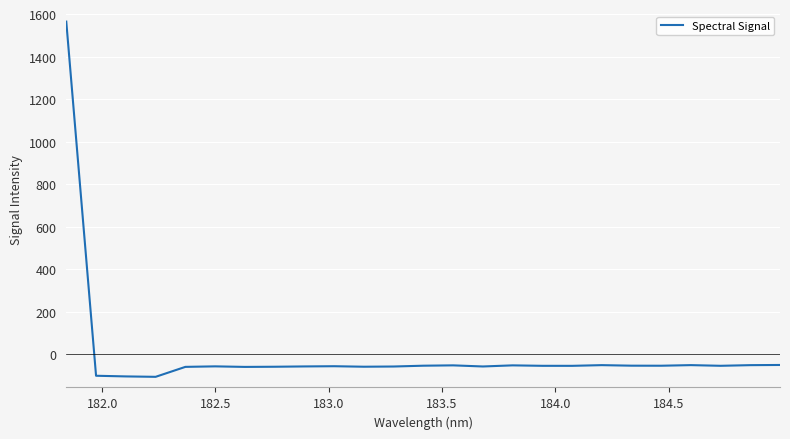

What is the maximum value shown in the chart?

1565.5